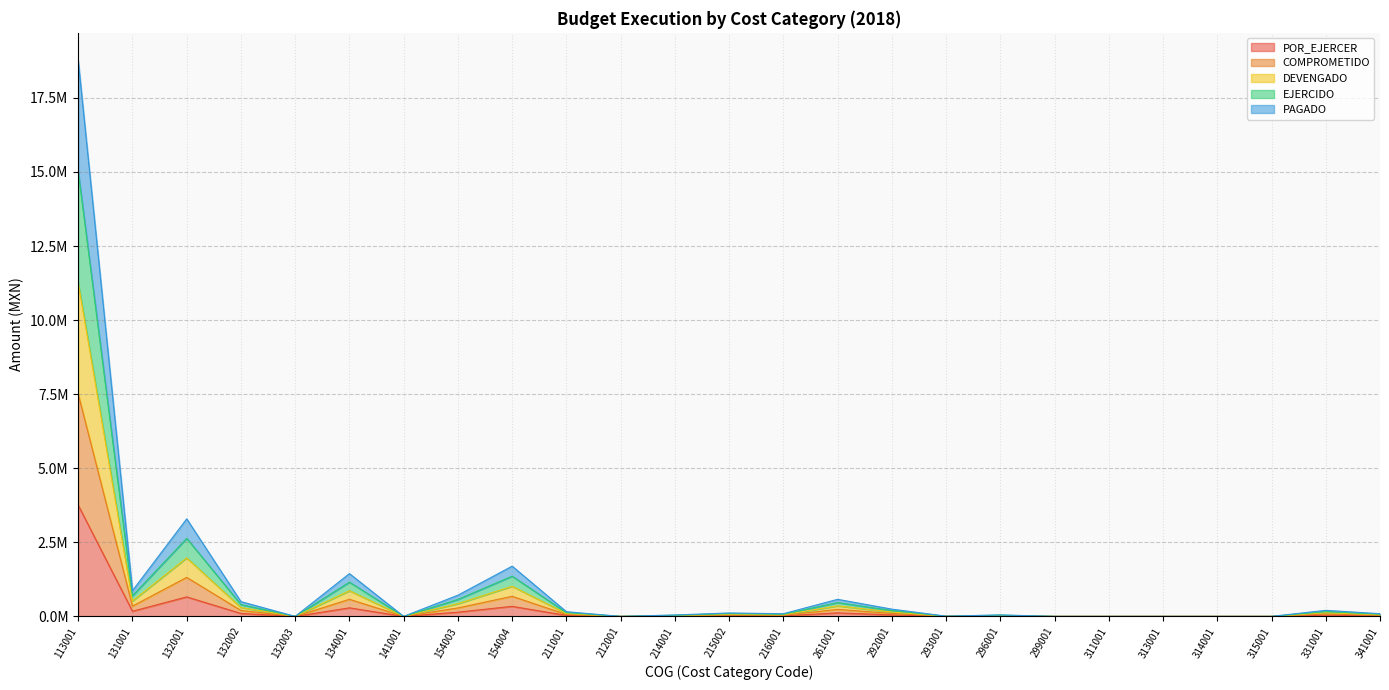

Reading left to right, what are all the values shown in this chart?

POR_EJERCER: 113001=3751609.7	131001=173715.8	132001=658417.4	132002=99745.3	132003=0.0	134001=288783.5	141001=0.0	154003=143107.2	154004=339184.5	211001=32040.3	212001=0.0	214001=9533.4	215002=23166.4	216001=18049.0	261001=118817.1	292001=49036.6	293001=1565.1	296001=10072.7	299001=0.0	311001=0.0	313001=0.0	314001=0.0	315001=0.0	331001=40901.6	341001=18220.3
COMPROMETIDO: 113001=11254713.2	131001=521147.3	132001=1975252.3	132002=299235.9	132003=0.0	134001=866350.5	141001=0.0	154003=429321.6	154004=1017553.4	211001=96120.8	212001=0.0	214001=28600.2	215002=69499.1	216001=54147.1	261001=356451.4	292001=147109.8	293001=4695.2	296001=30218.2	299001=0.0	311001=0.0	313001=0.0	314001=0.0	315001=0.0	331001=122704.8	341001=54660.8
DEVENGADO: 113001=7503161.5	131001=347431.5	132001=1316834.9	132002=199490.6	132003=0.0	134001=577567.0	141001=0.0	154003=286214.4	154004=678369.0	211001=64080.5	212001=0.0	214001=19066.8	215002=46332.7	216001=36098.0	261001=237634.3	292001=98073.2	293001=3130.1	296001=20145.5	299001=0.0	311001=0.0	313001=0.0	314001=0.0	315001=0.0	331001=81803.2	341001=36440.6
EJERCIDO: 113001=18757816.6	131001=868578.8	132001=3292087.2	132002=498726.5	132003=0.0	134001=1443917.4	141001=0.0	154003=715536.0	154004=1695922.4	211001=159205.3	212001=0.0	214001=47667.1	215002=115831.8	216001=90245.1	261001=575984.3	292001=245183.0	293001=7825.3	296001=50363.7	299001=0.0	311001=0.0	313001=0.0	314001=0.0	315001=0.0	331001=204508.0	341001=91101.4
PAGADO: 113001=15006264.9	131001=694863.0	132001=2633669.8	132002=398981.2	132003=0.0	134001=1155134.0	141001=0.0	154003=572428.8	154004=1356737.9	211001=127663.0	212001=0.0	214001=38133.6	215002=92665.4	216001=72196.1	261001=466217.9	292001=196146.4	293001=6260.2	296001=40291.0	299001=0.0	311001=0.0	313001=0.0	314001=0.0	315001=0.0	331001=163606.4	341001=72881.1